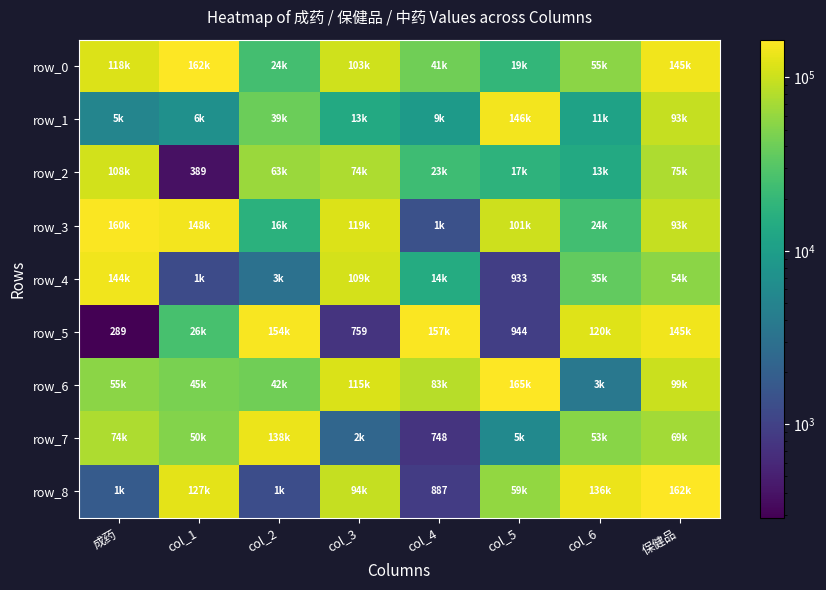

What is the average value of the row_7 series?

49427